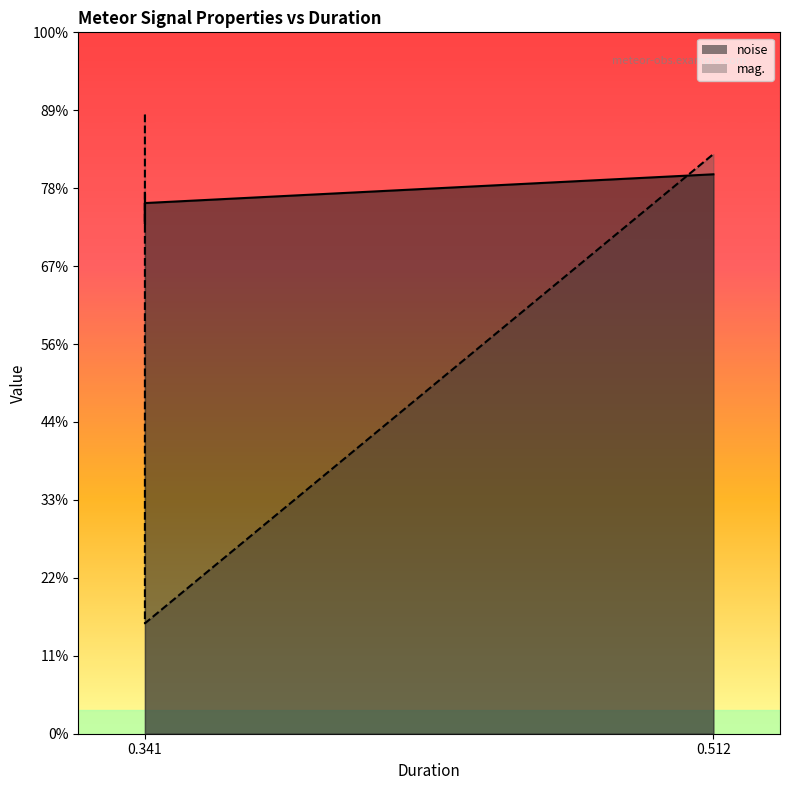

Rank the series at 0.341333 from highest to lowest value.

mag., noise